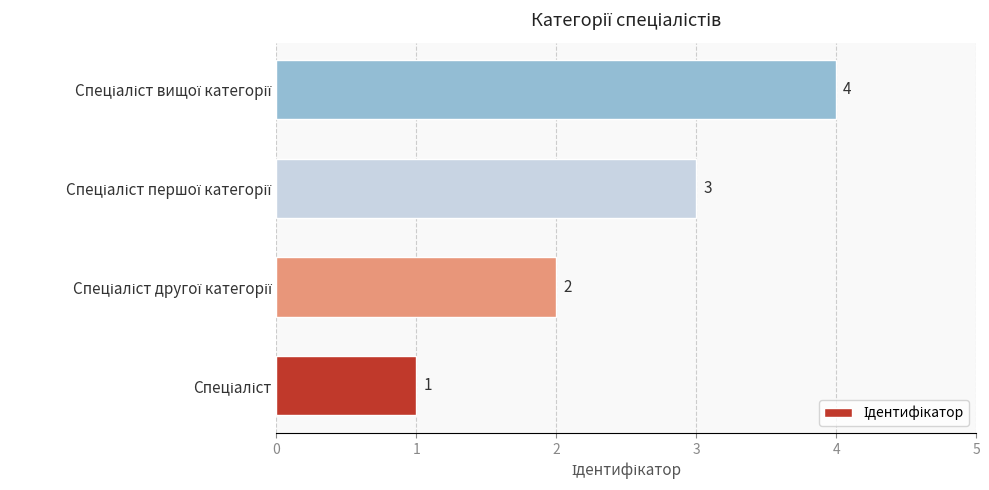

What is the difference between the second highest and minimum values?

2